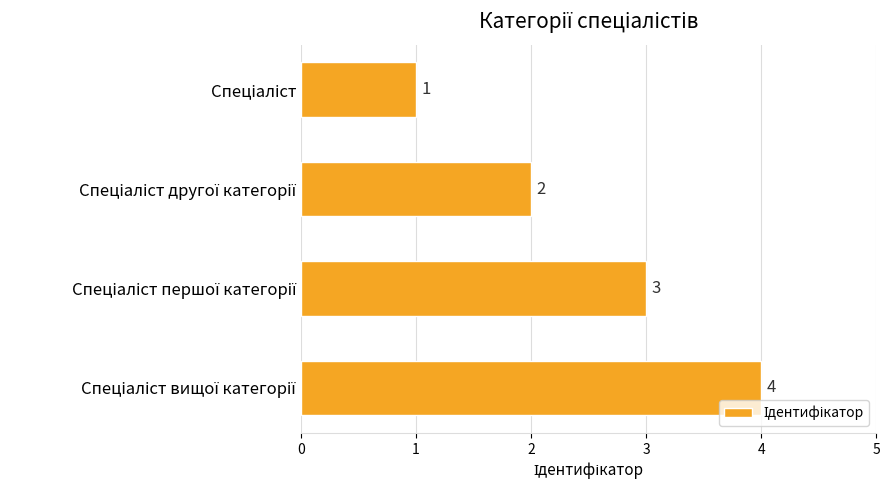

Are the bars grouped side by side (vs. stacked)?

No